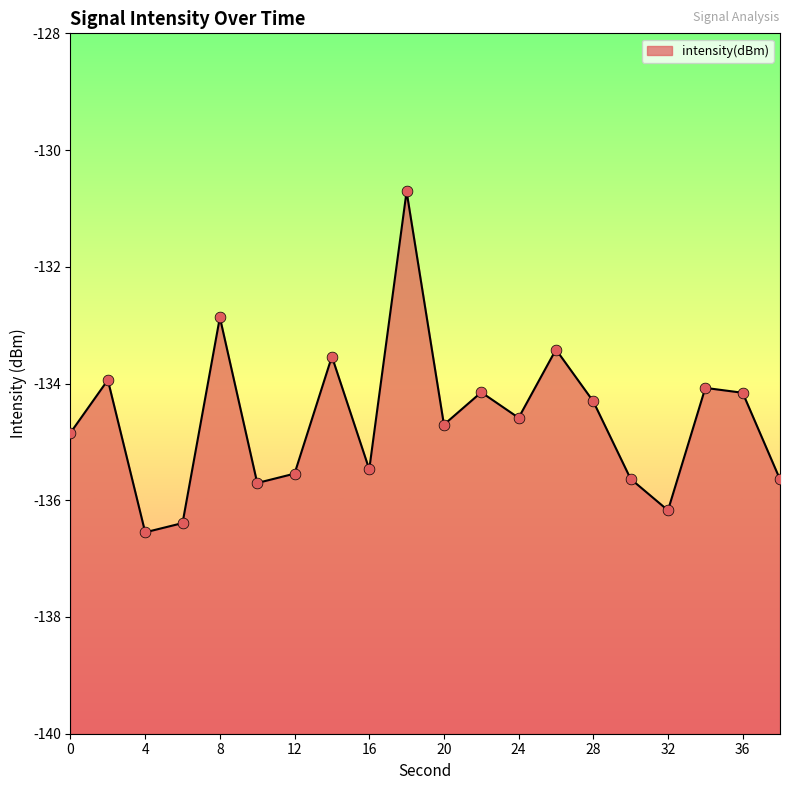

Which has a higher value, 4 or 24?

24